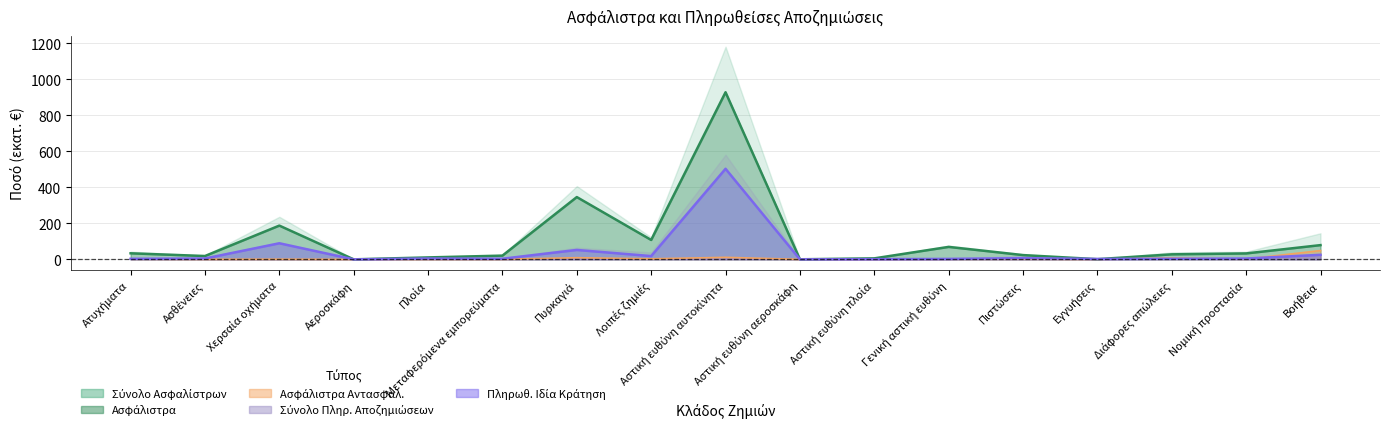

Which label corresponds to the smallest value in the chart?

Αεροσκάφη